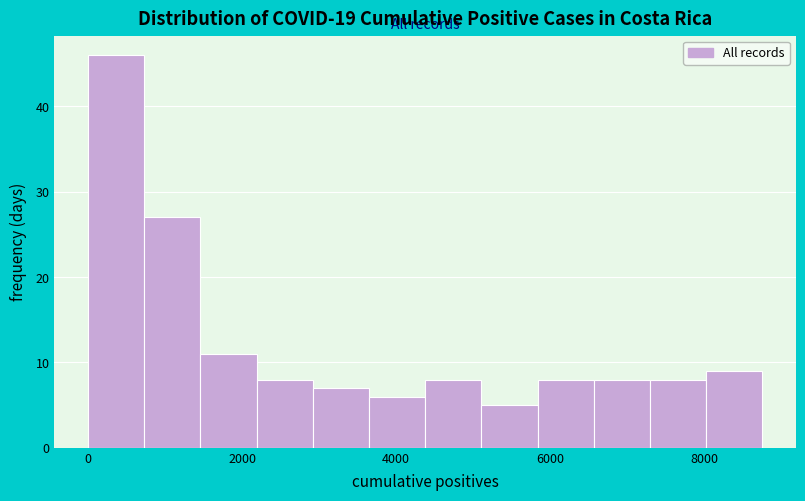

Around what value on the x-axis is the tallest bar? Give the approximate position of its centre, as read against the axis.

400